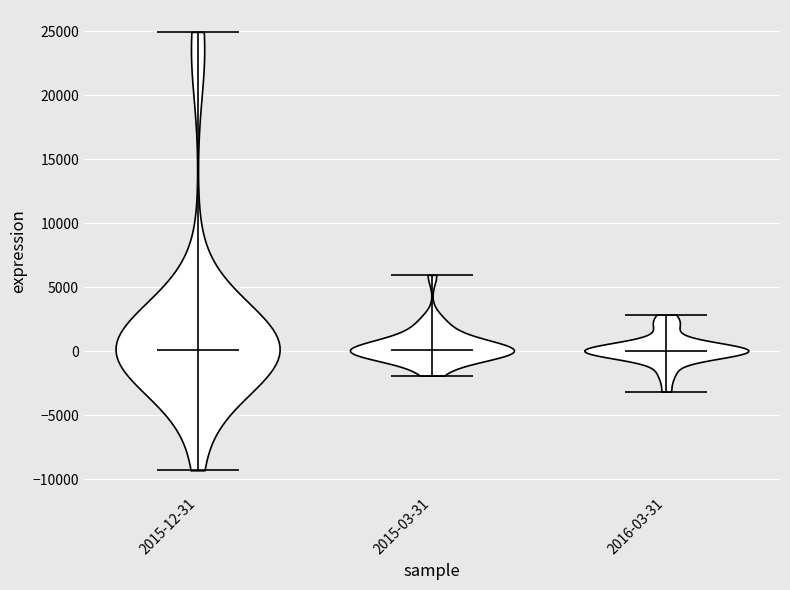

Reading left to right, read every violin against the y-axis: where its median line is, and the lowest and highest points it reaches. The values are not printed on the chart, so give them approximately, as read against the axis.

2015-12-31: median line 0, lowest point -9500, highest point 25000
2015-03-31: median line 0, lowest point -2000, highest point 6000
2016-03-31: median line 0, lowest point -3000, highest point 3000